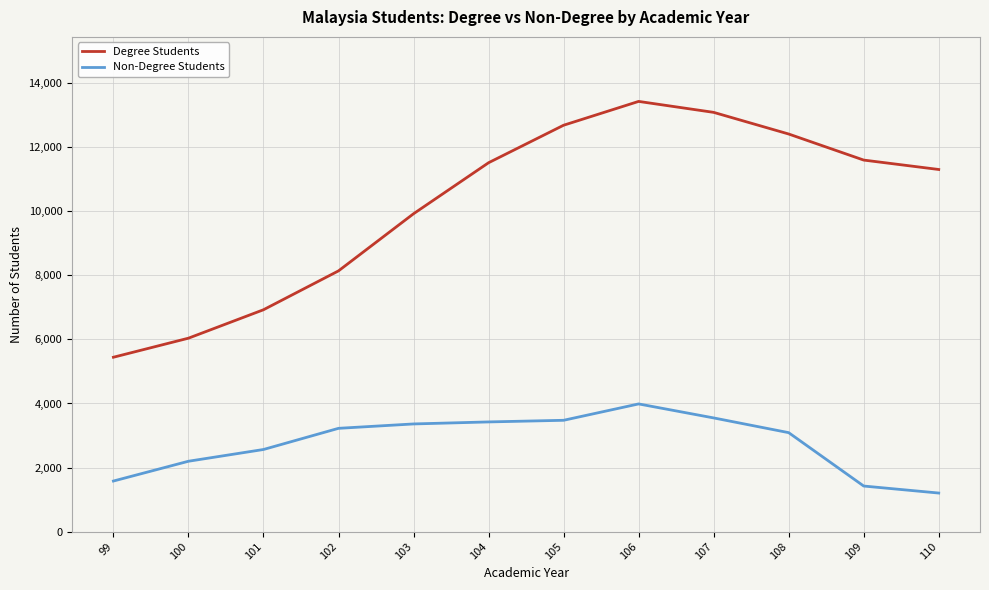

List the series in order of their overall mean, highest first.

Degree Students, Non-Degree Students